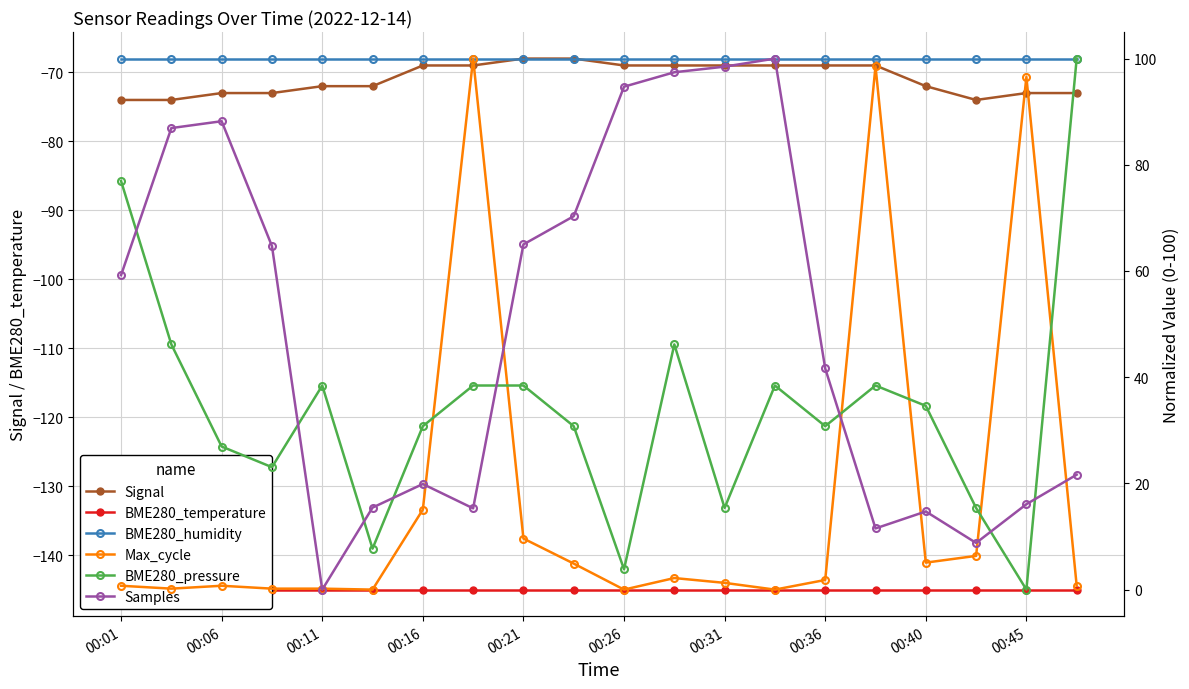

The value of Signal at 00:36 is -24. True or false?

False